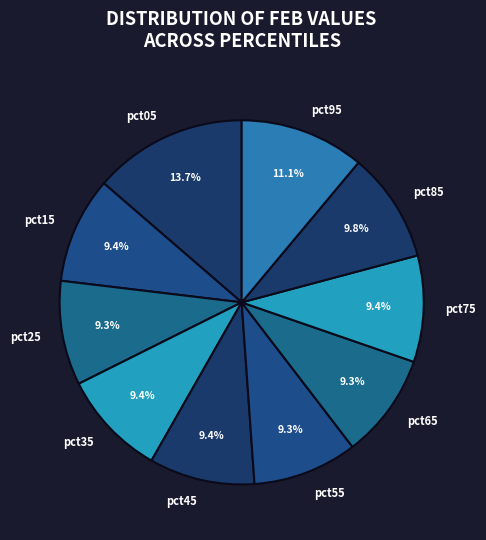

What percentage is the pct05 slice, to the nearest percent?

14%